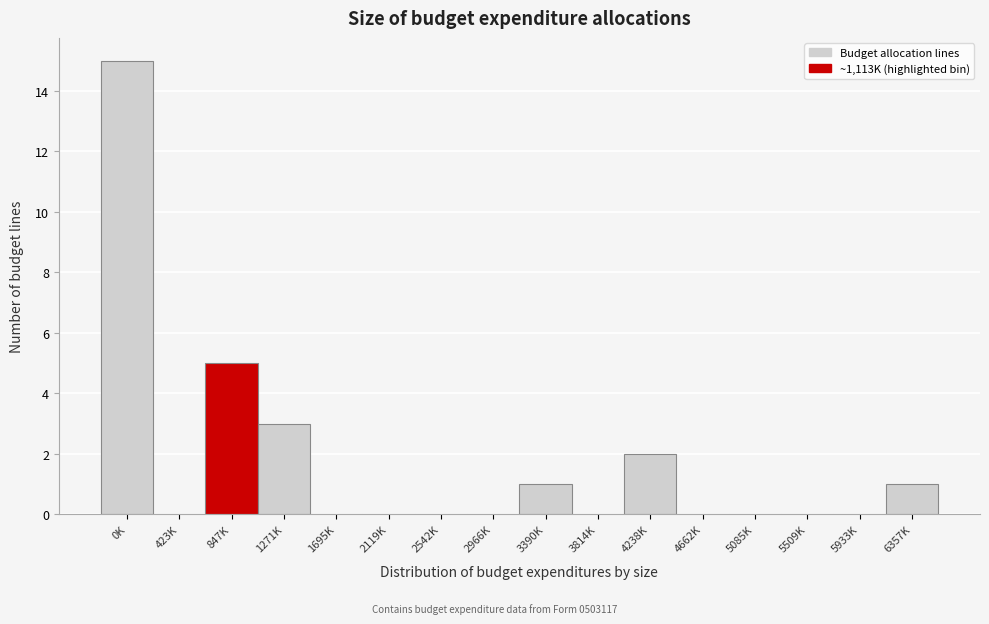

Reading left to right, transcribe all the data shown in this chart.

0K=15	423K=0	847K=5	1271K=3	1695K=0	2119K=0	2542K=0	2966K=0	3390K=1	3814K=0	4238K=2	4662K=0	5085K=0	5509K=0	5933K=0	6357K=1